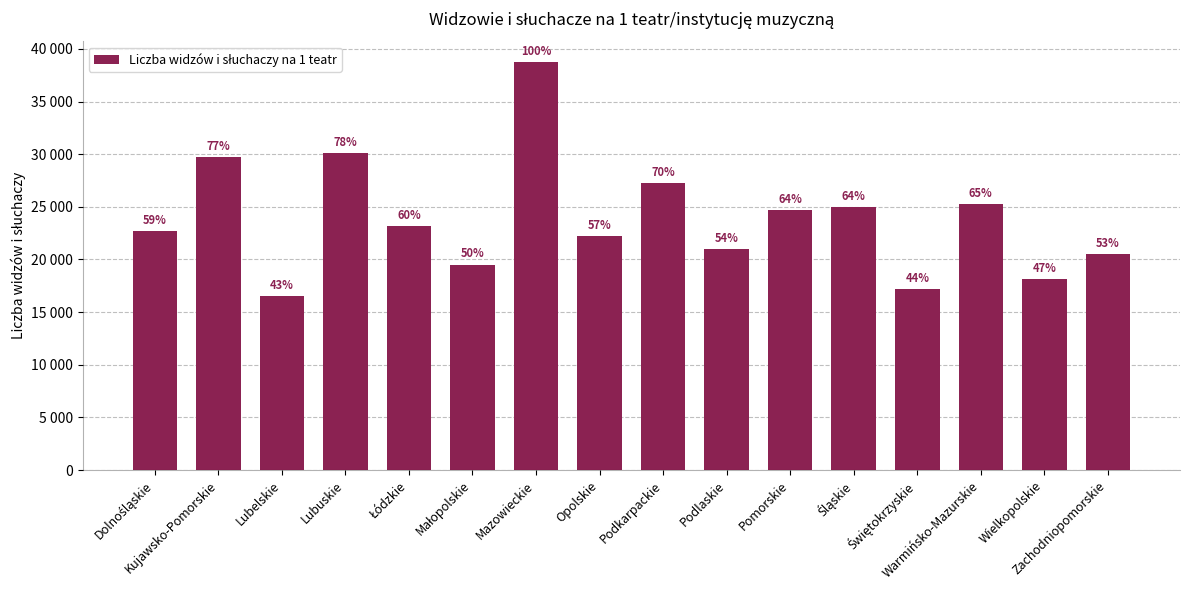

What is the label of the 8th bar from the right?

Podkarpackie